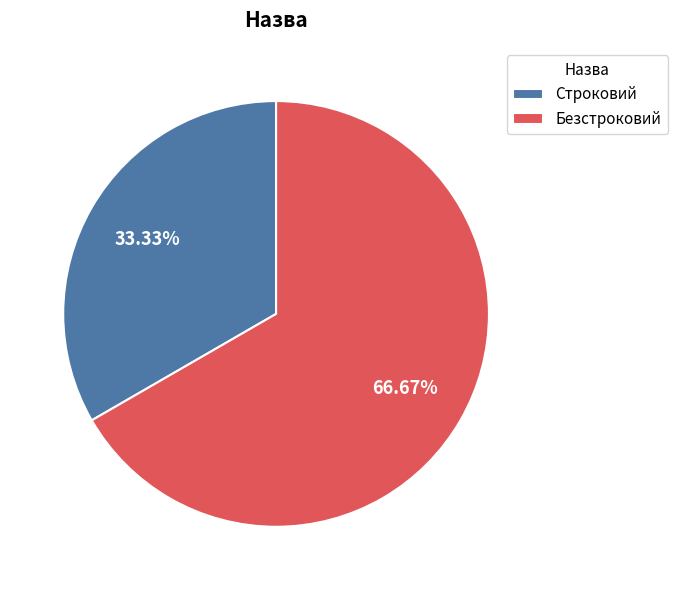

To the nearest percent, what is the difference between the Строковий and Безстроковий slice percentages?

33%